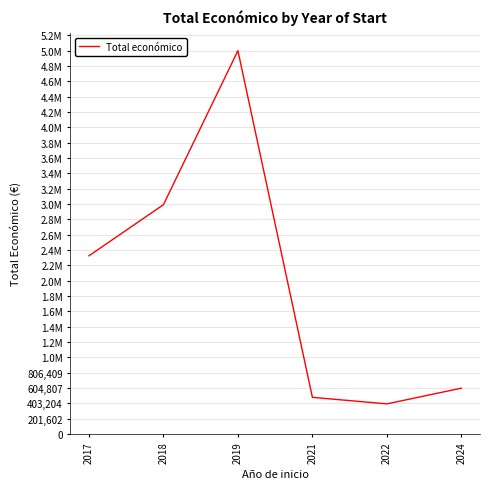

What is the difference between the values at 2021 and 2017?

1861346.0